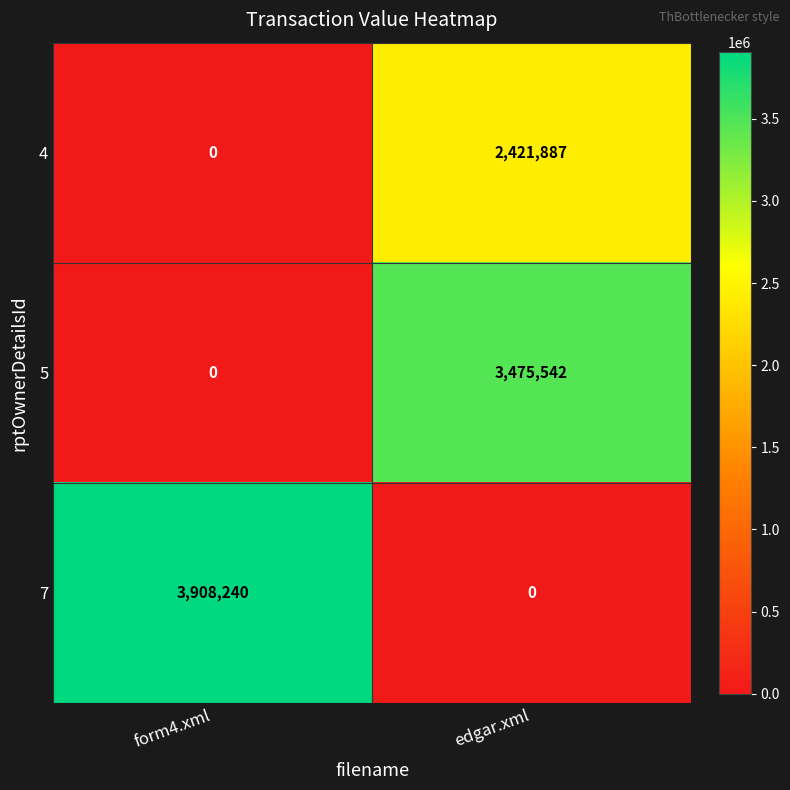

True or false: 4 has a value of 0 at form4.xml.

True